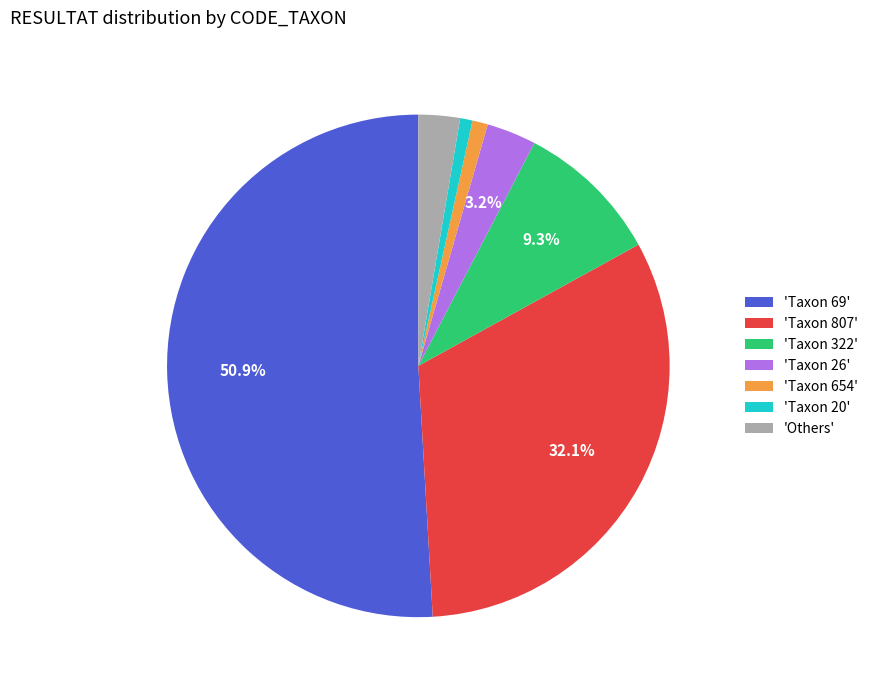

Count the number of slices in the pie.

7